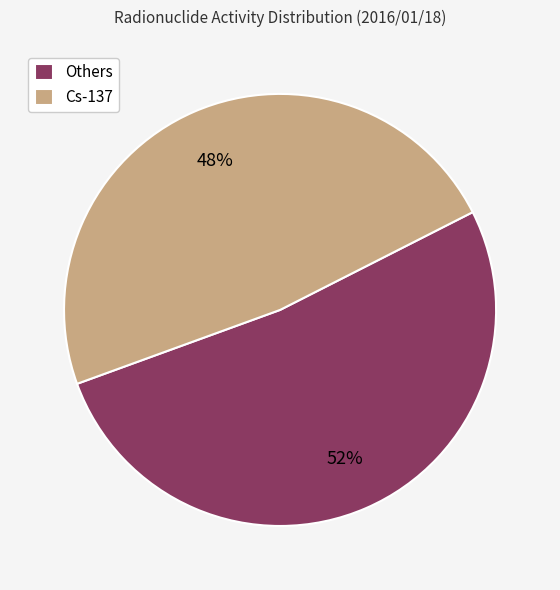

How many slices are in this pie chart?

2